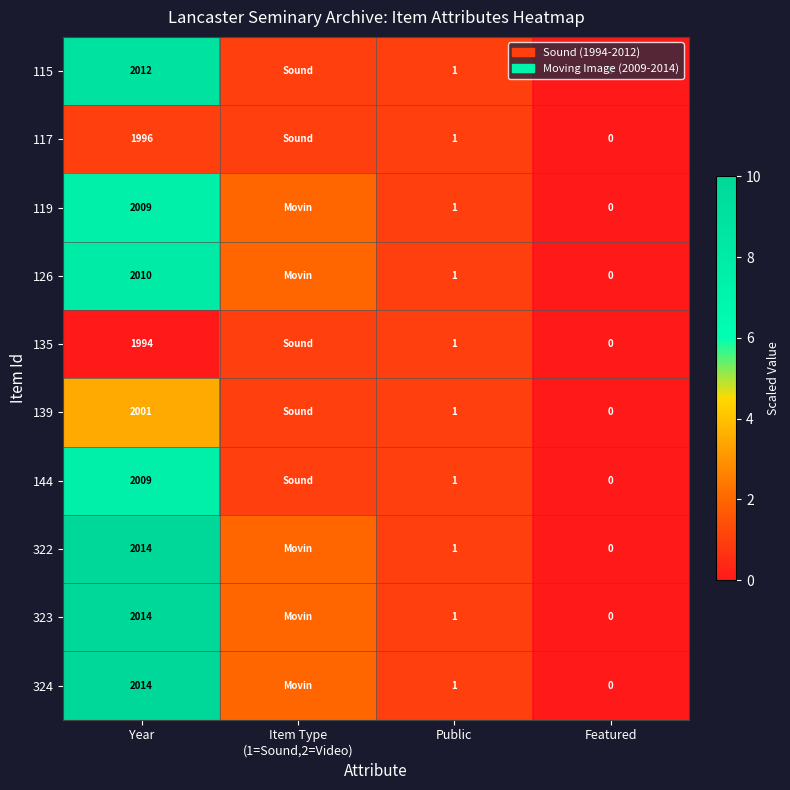

True or false: 323 has a value of 2 at Public.

False